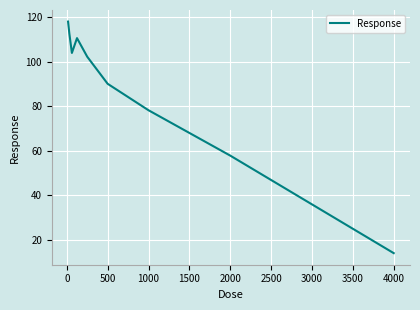

What is the difference between the maximum and minimum values?

104.2